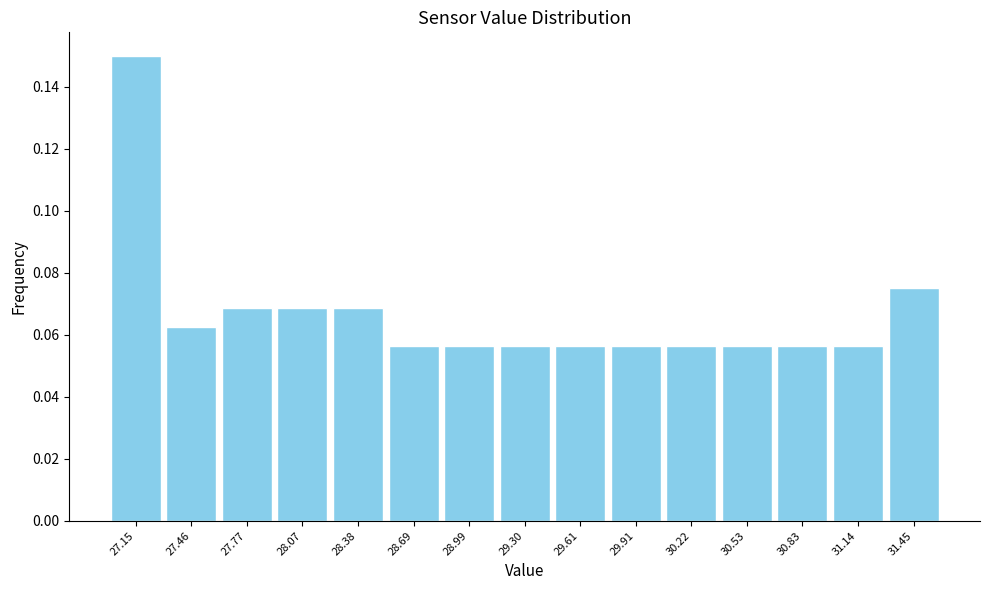

Which range on the x-axis has the tallest bar?

27.00 to 27.30